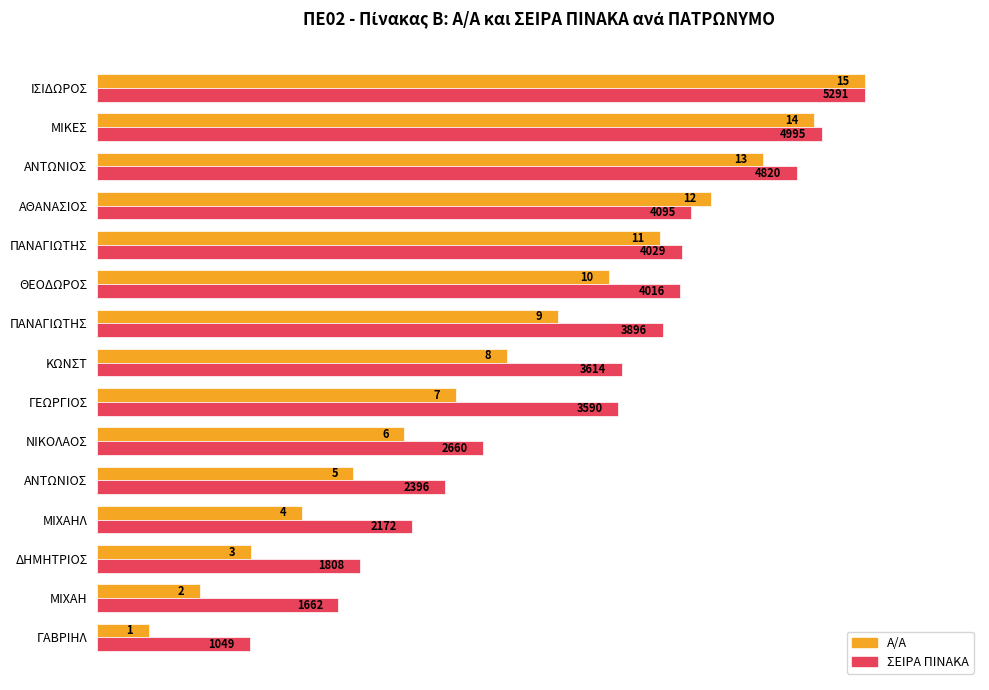

Does the chart contain stacked bars?

No